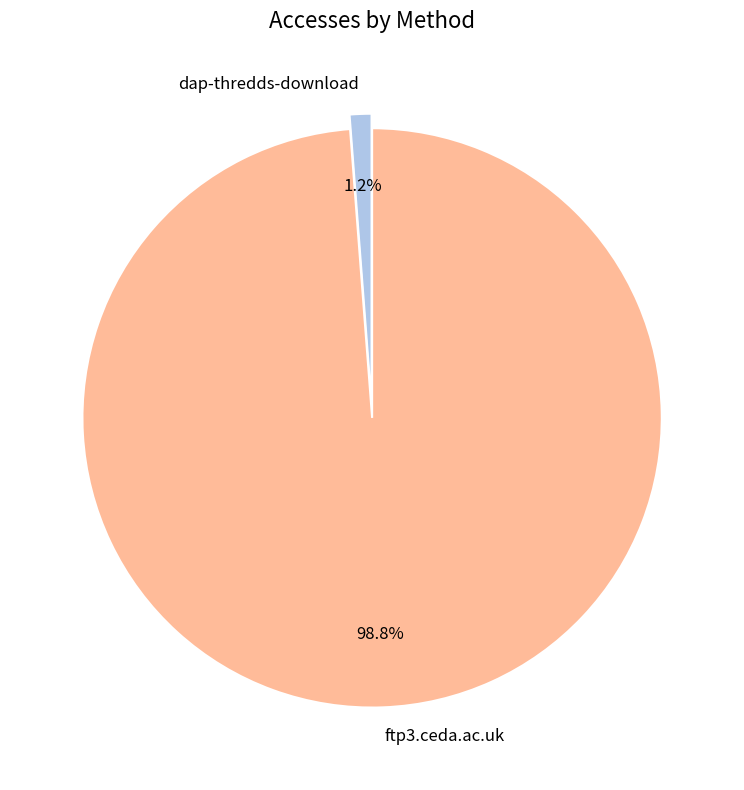

Which has a higher value, dap-thredds-download or ftp3.ceda.ac.uk?

ftp3.ceda.ac.uk